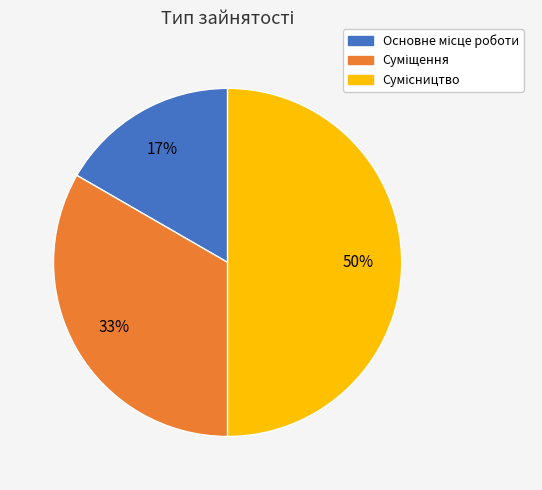

To the nearest percent, what is the difference between the largest and smallest slice percentages?

33%